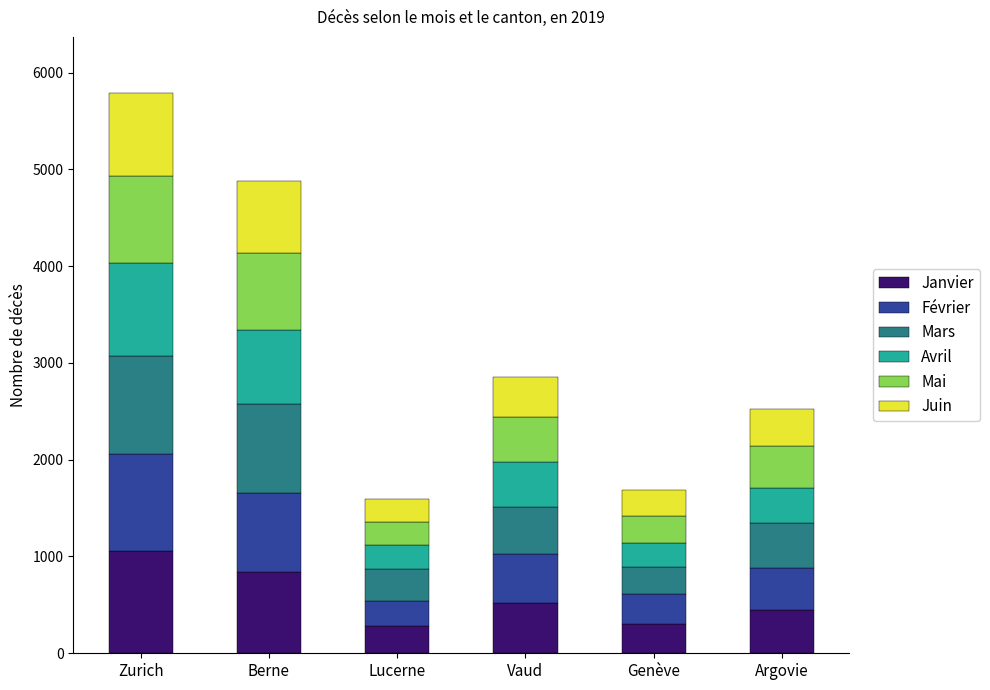

At which category is the sum across all series the highest?

Zurich